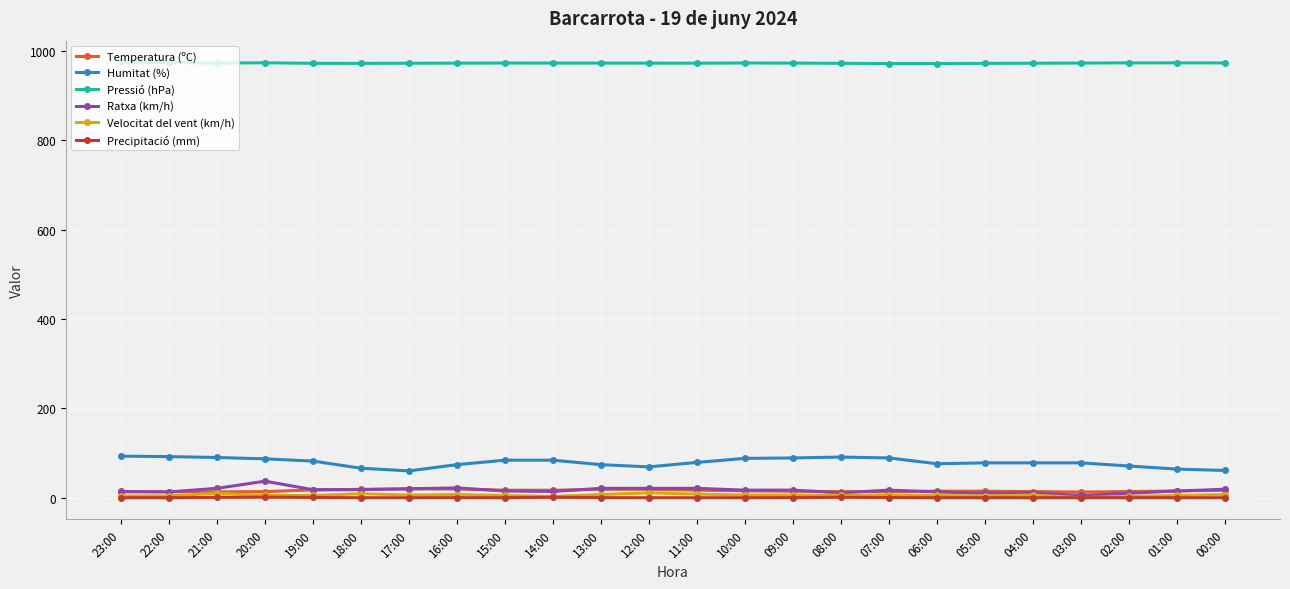

How many data points does each series have?

24